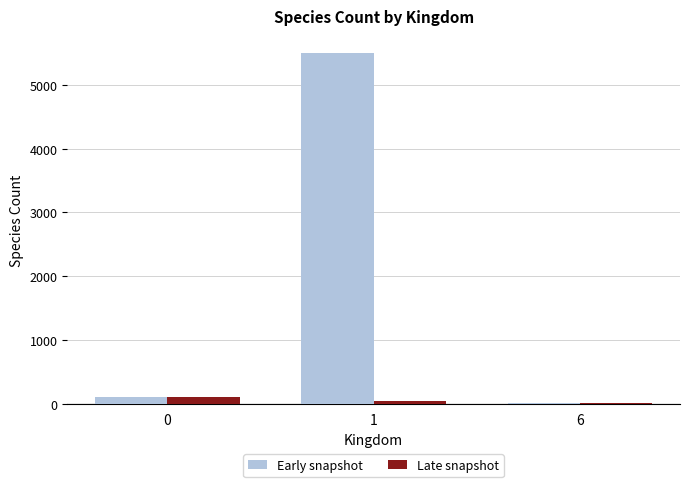

What is the sum of all Early snapshot values?

5596